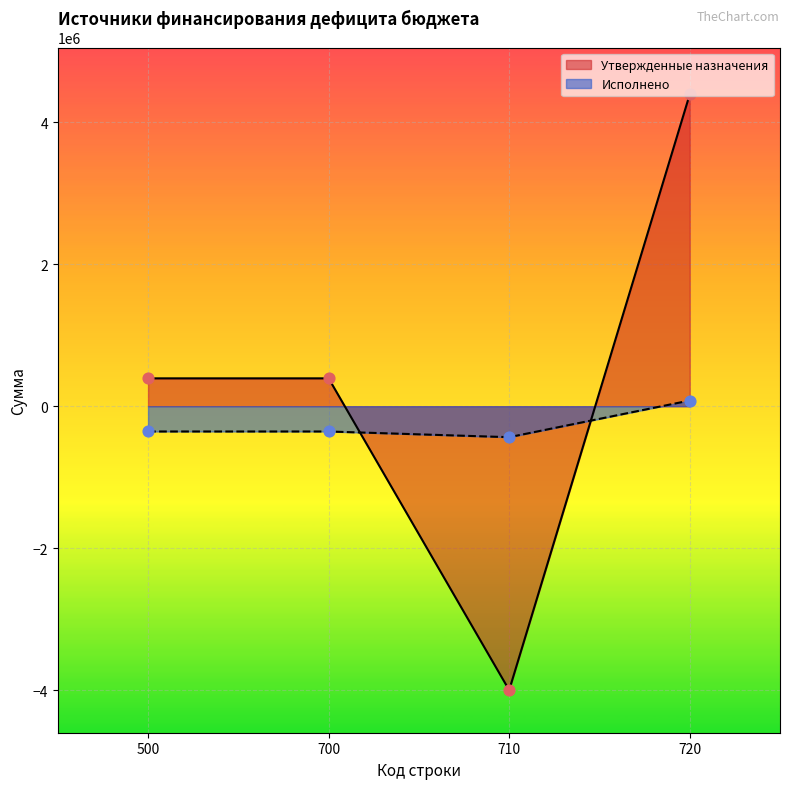

Which series has the largest total across all categories?

Утвержденные назначения